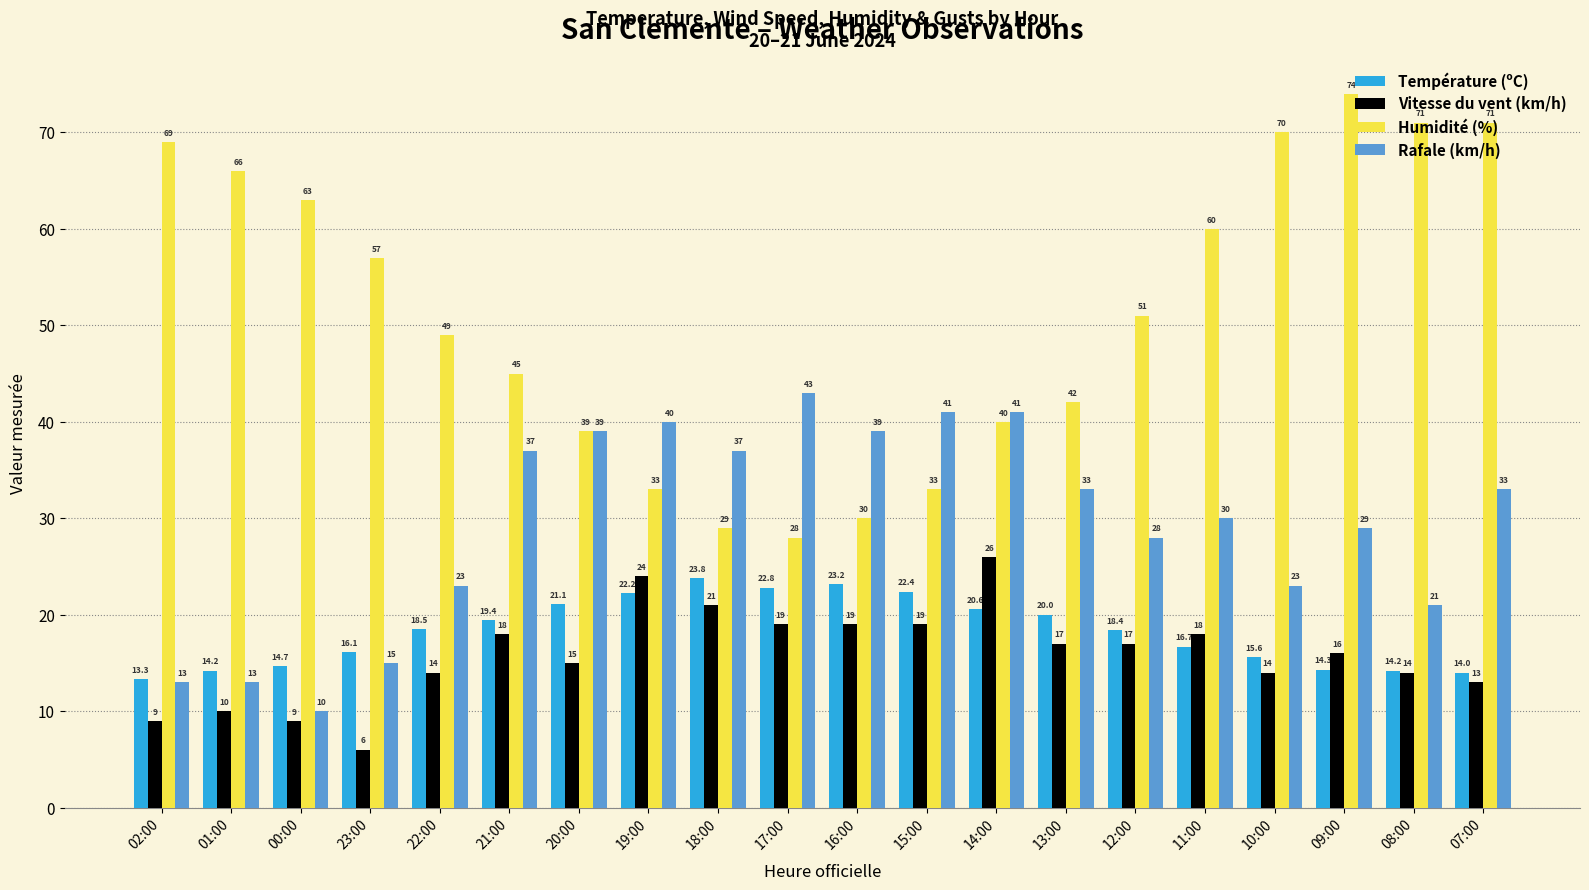

How many values in the Température (ºC) series exceed 18?

11